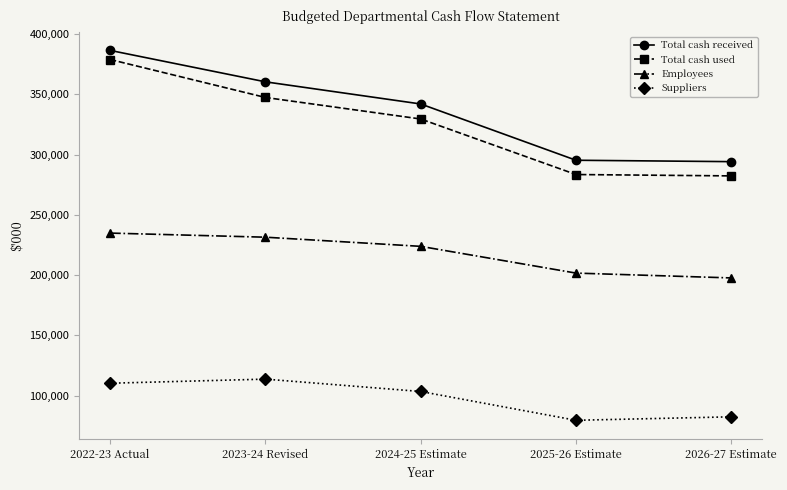

The value of Total cash received at 2022-23 Actual is 386566. True or false?

True